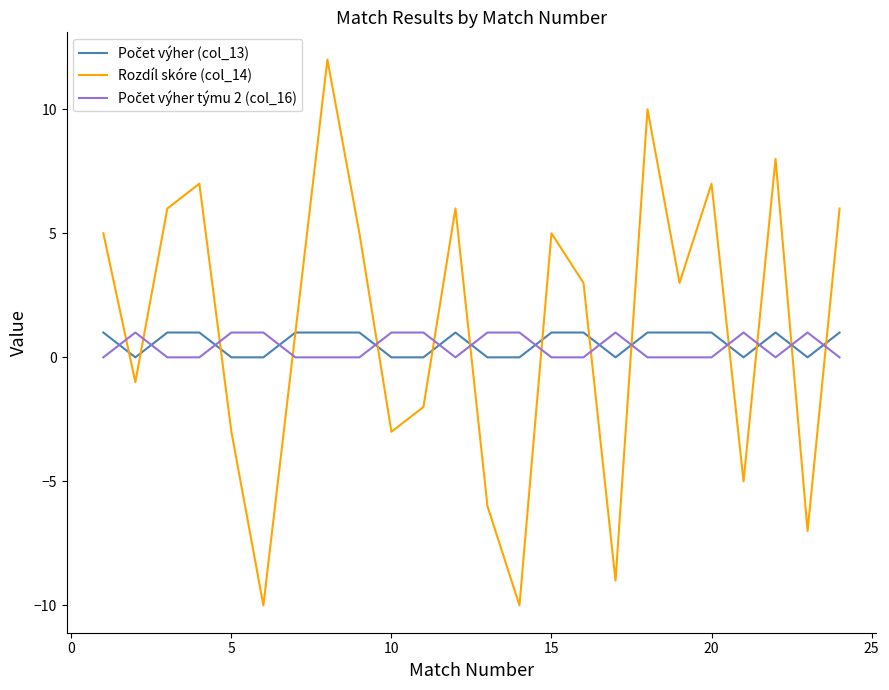

What is the maximum value shown in the chart?

12